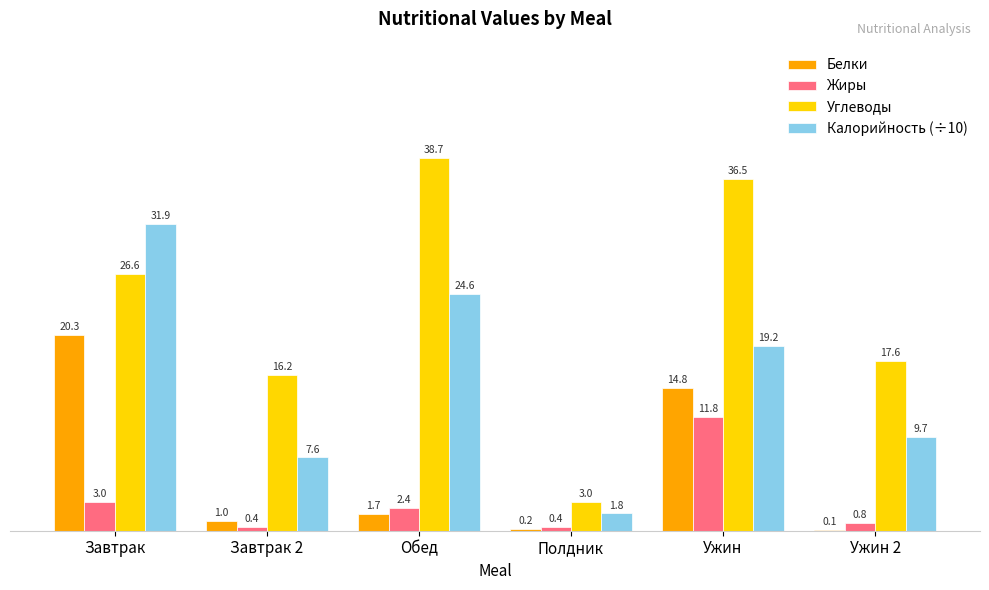

How many values in the Углеводы series exceed 26?

3